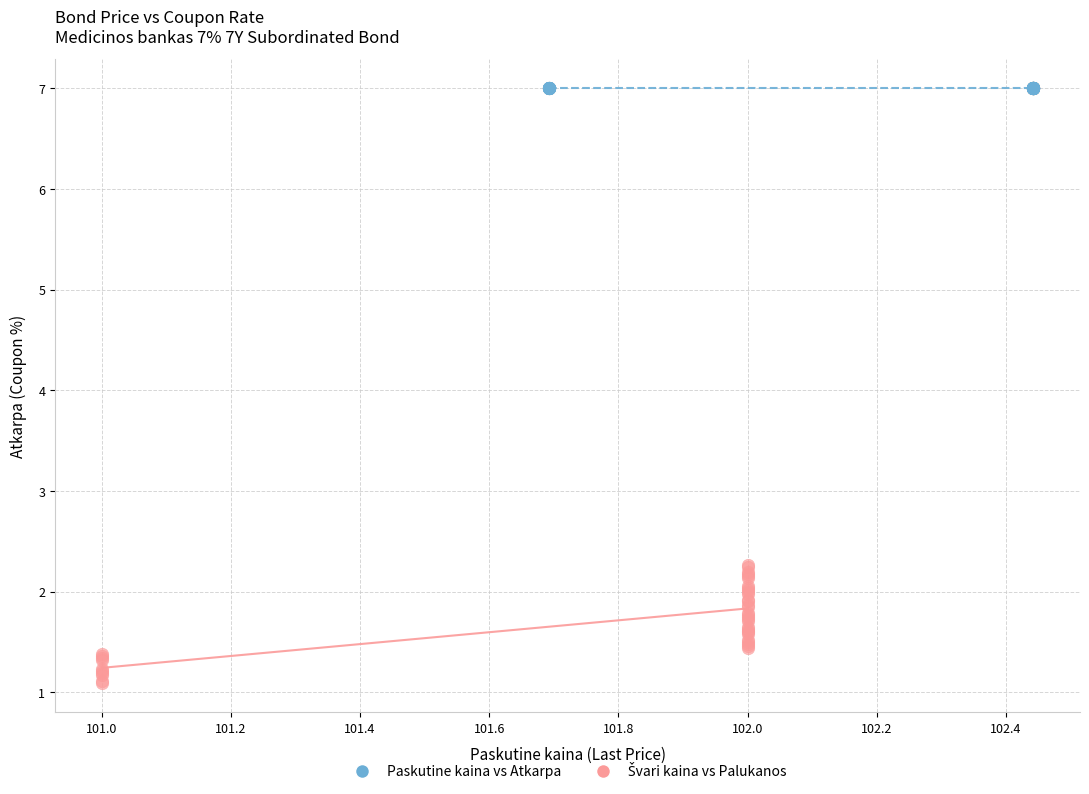

Which series reaches the maximum Y coordinate?

Paskutine kaina vs Atkarpa